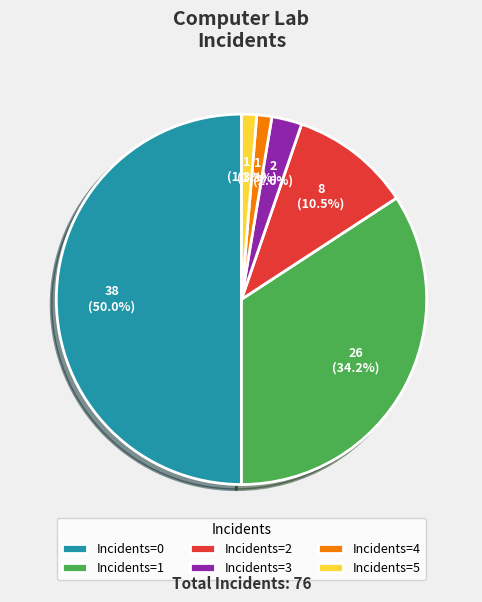

To the nearest percent, what is the average slice percentage?

17%